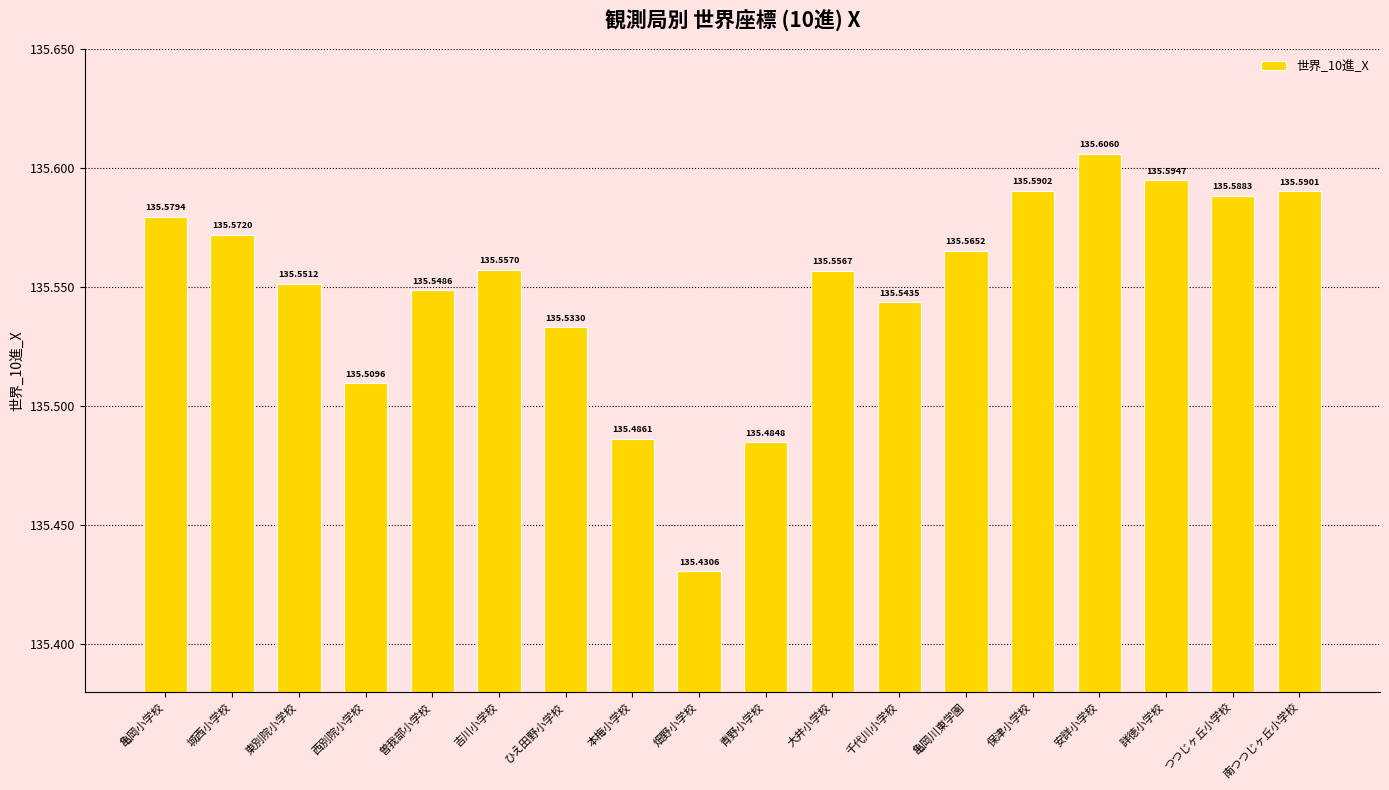

Reading left to right, transcribe all the data shown in this chart.

亀岡小学校=135.6	城西小学校=135.6	東別院小学校=135.6	西別院小学校=135.5	曽我部小学校=135.5	吉川小学校=135.6	ひえ田野小学校=135.5	本梅小学校=135.5	畑野小学校=135.4	青野小学校=135.5	大井小学校=135.6	千代川小学校=135.5	亀岡川東学園=135.6	保津小学校=135.6	安詳小学校=135.6	詳徳小学校=135.6	つつじヶ丘小学校=135.6	南つつじヶ丘小学校=135.6